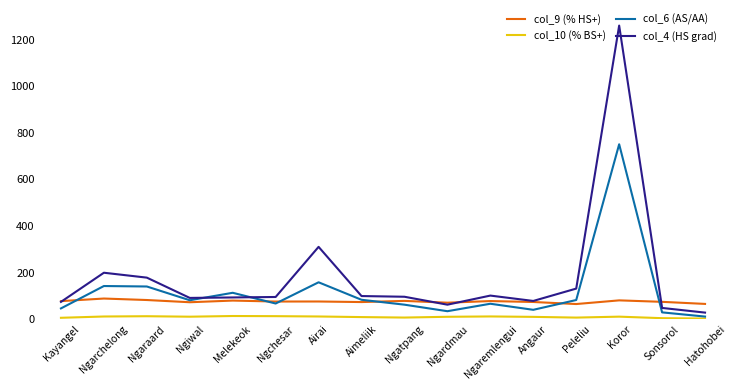

Does the chart have visible grid lines?

No